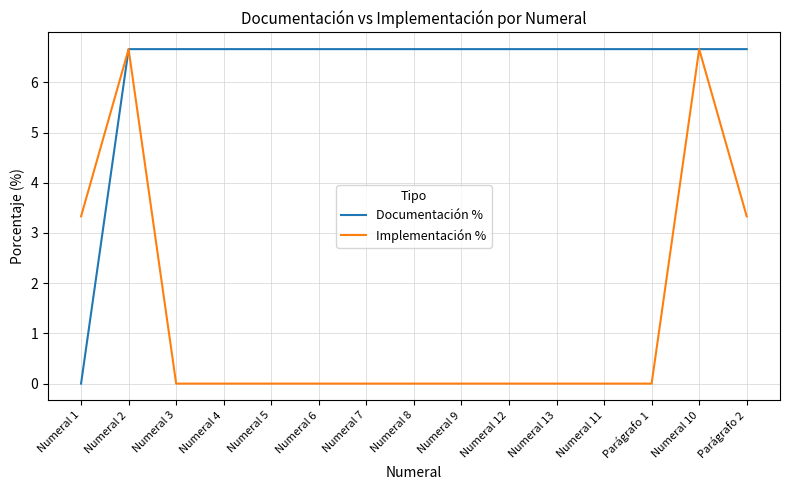

What is the maximum value for Documentación %?

6.7